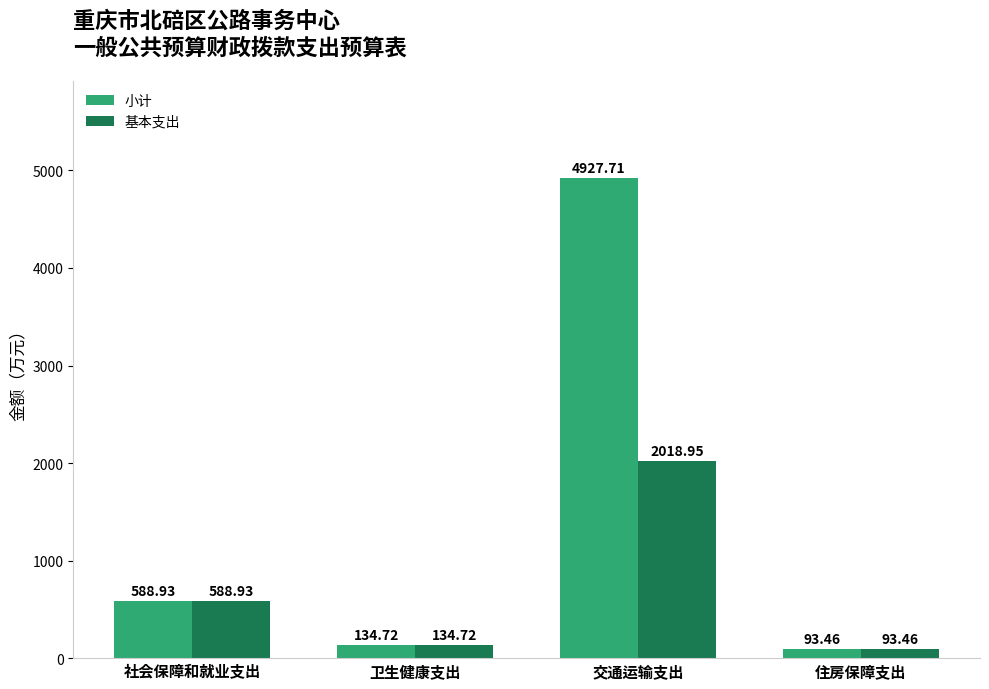

How many series are shown in this chart?

2